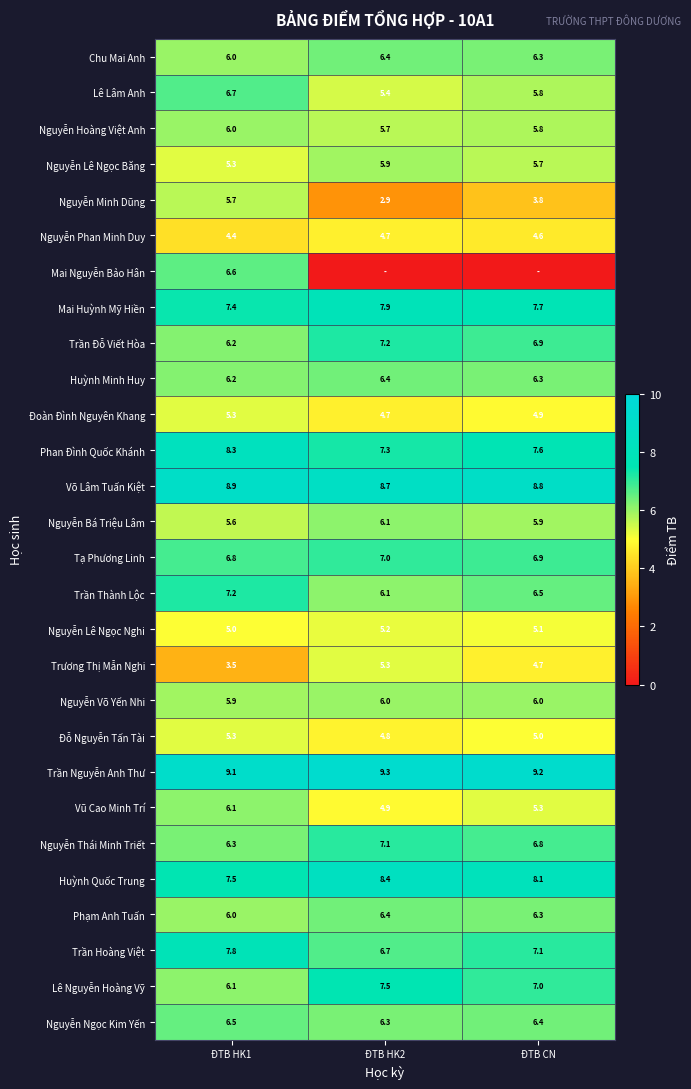

How many Tạ Phương Linh values are between 6 and 7?

3